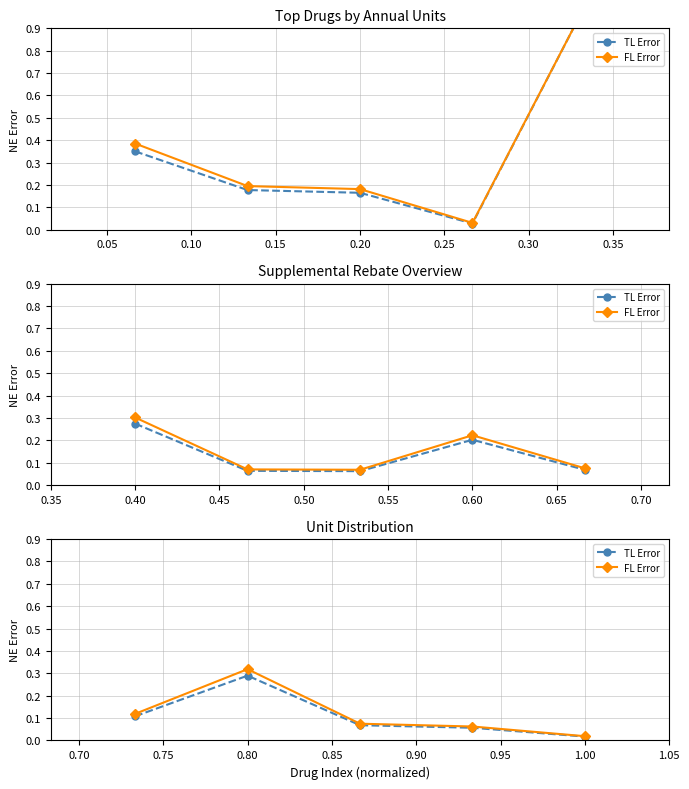

List the series in order of their peak value, lowest first.

TL Error, FL Error